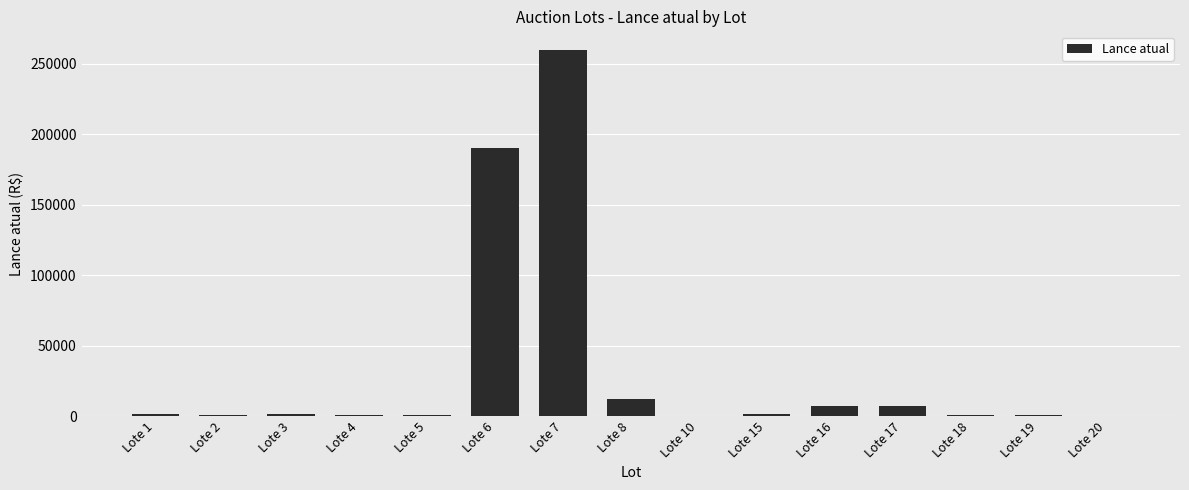

What is the maximum value shown in the chart?

260000